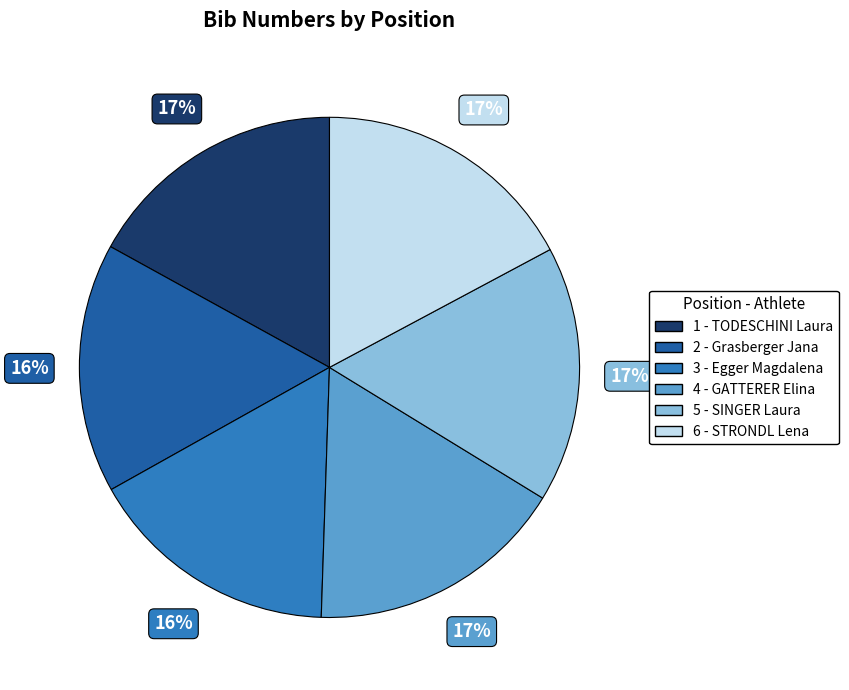

Is the sum of 5 - SINGER Laura and 2 - Grasberger Jana greater than half?

No